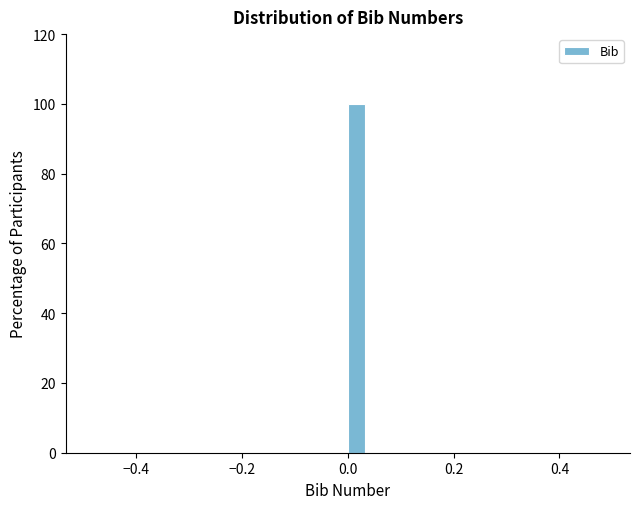

Read against the x-axis, roughly where is the centre of the tallest bar?

0.02